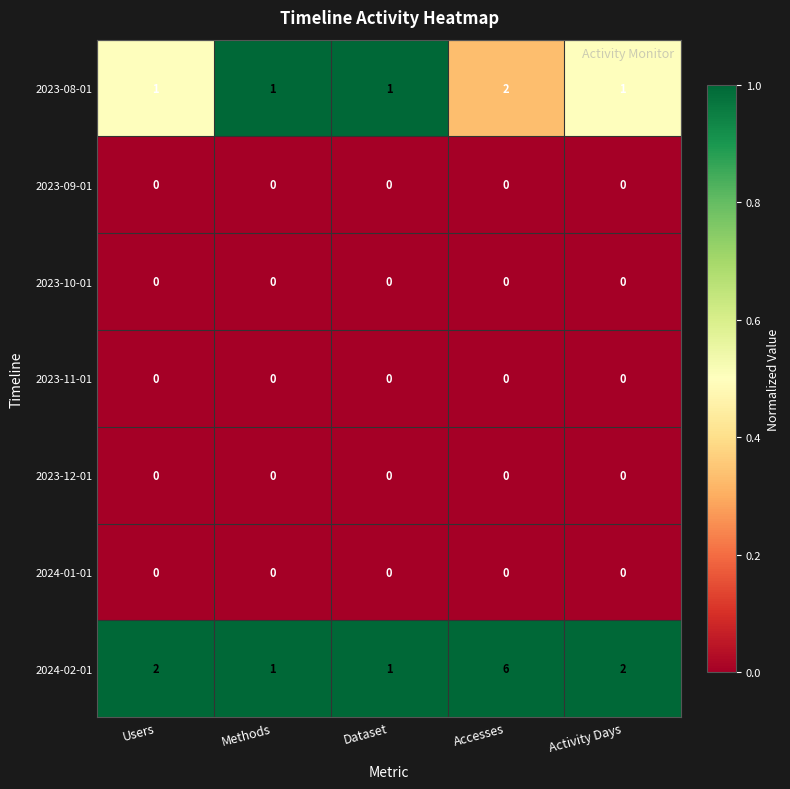

Between Dataset and Activity Days, which series saw the biggest shift?

2024-02-01